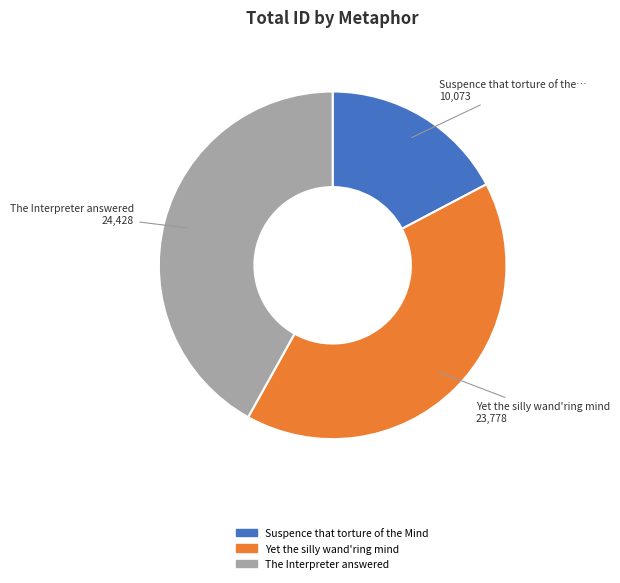

What is the smallest slice in the pie chart?

Suspence that torture of the Mind